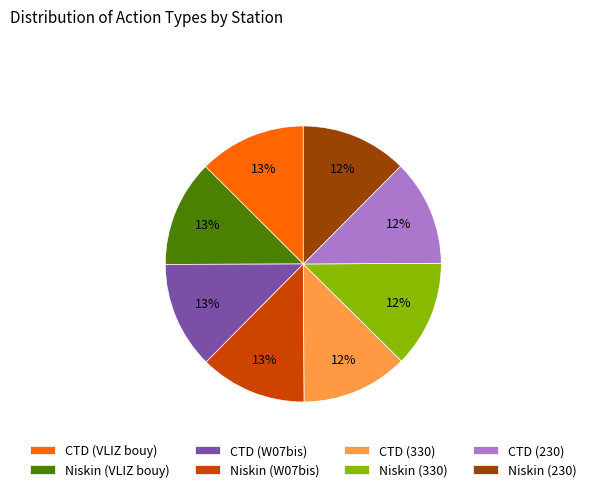

What percentage is the CTD (W07bis) slice, to the nearest percent?

13%